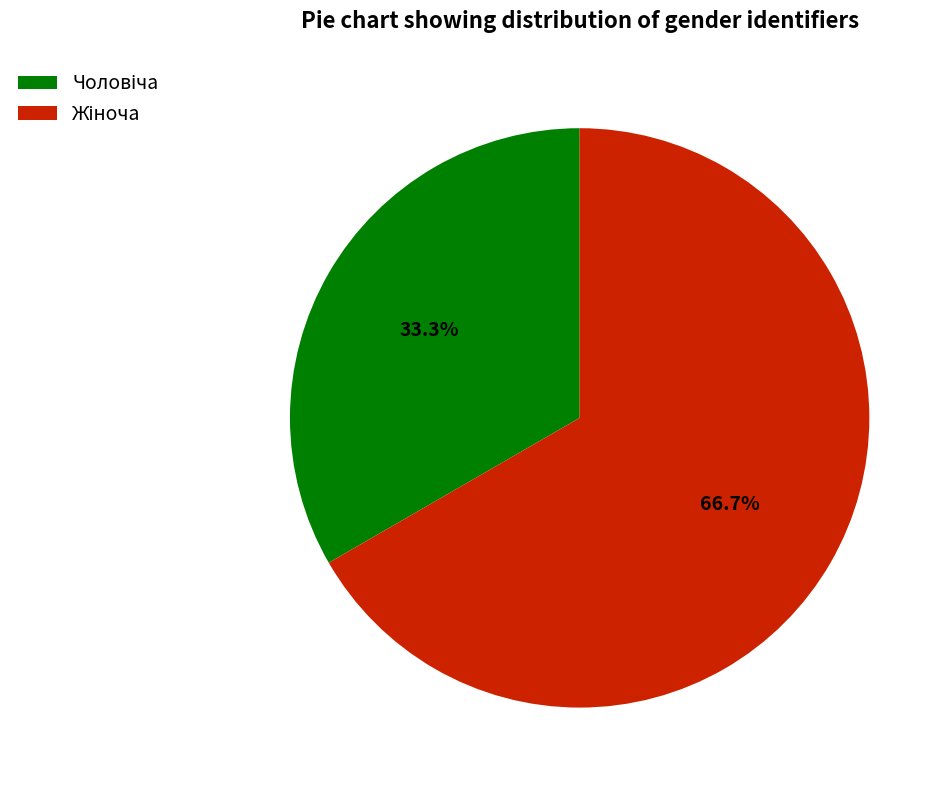

Is there a majority slice in this chart?

Yes